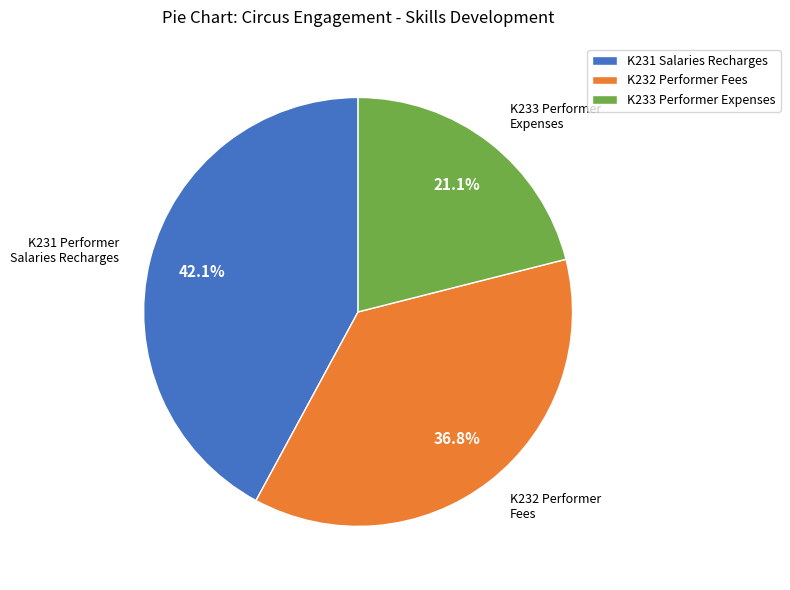

Does any single category account for the majority?

No